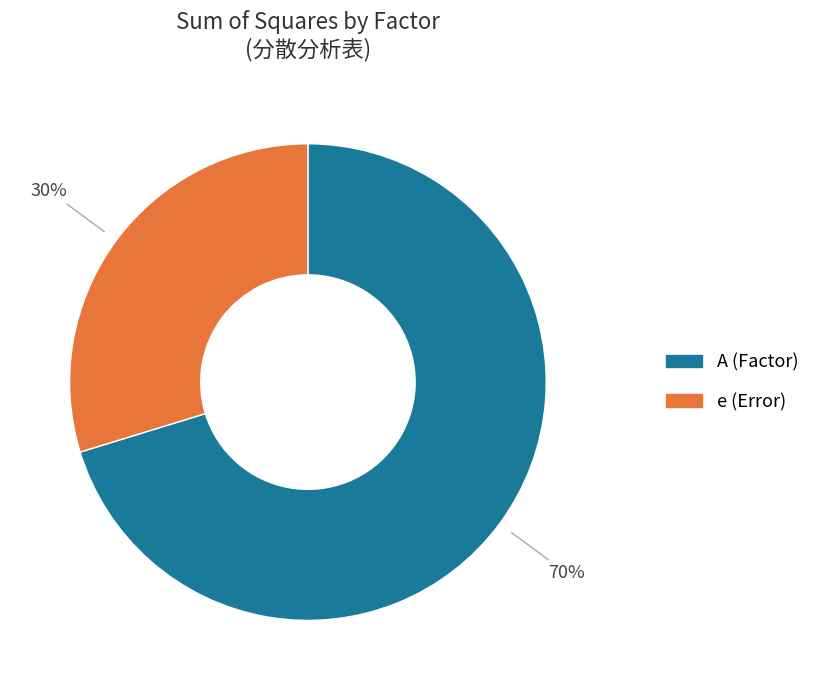

To the nearest percent, what is the average slice percentage?

50%